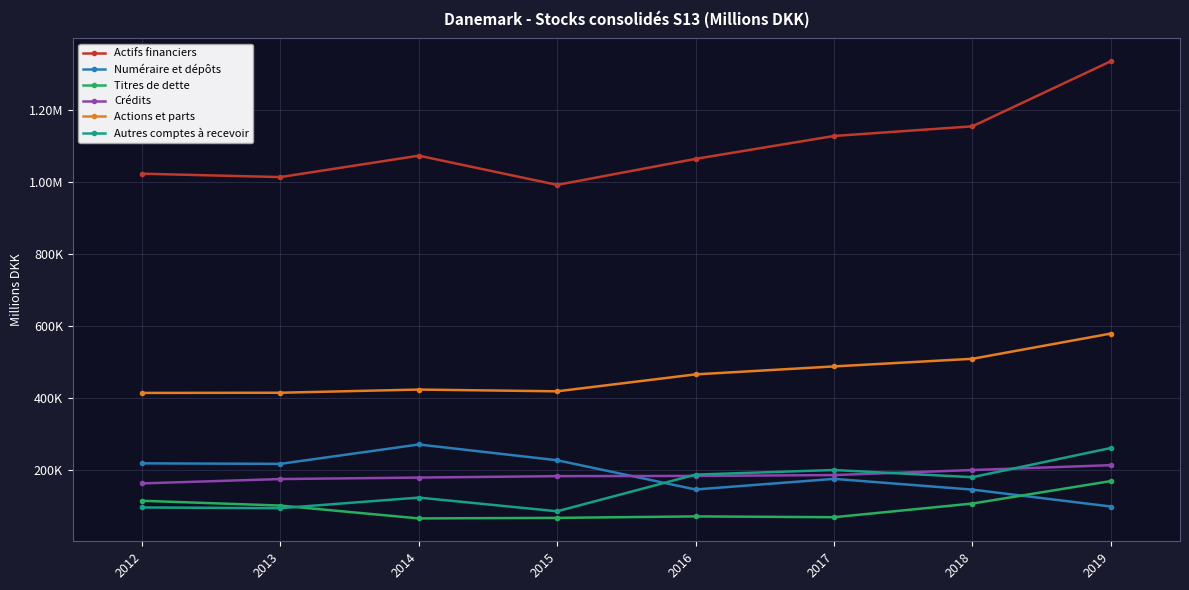

Is it true that Titres de dette equals 102400 at 2013?

True